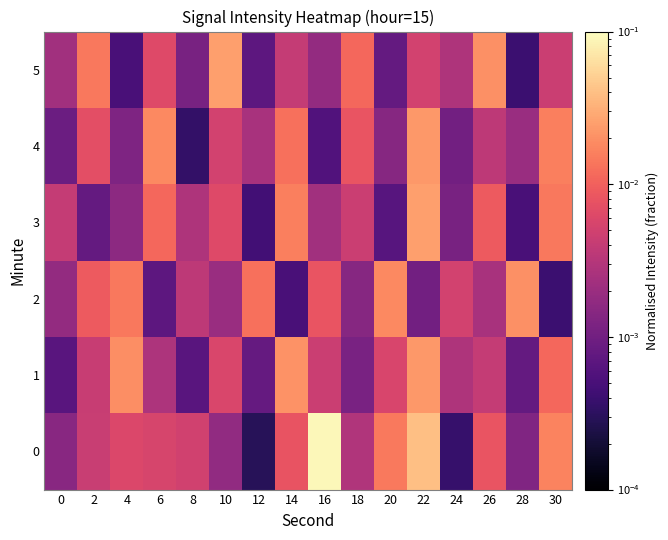

Which has a higher value, 14 or 2?

14